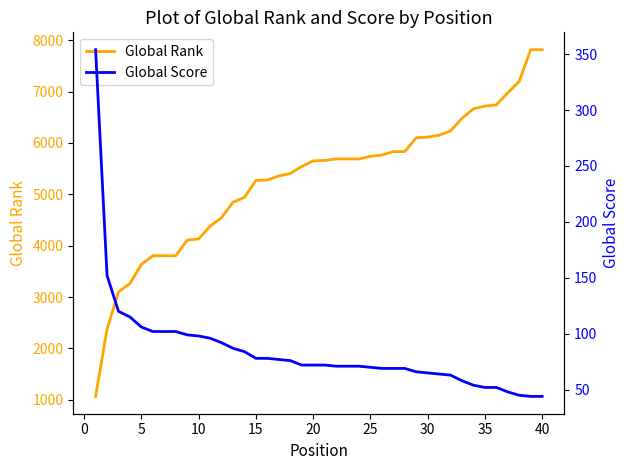

How many data points does each series have?

40